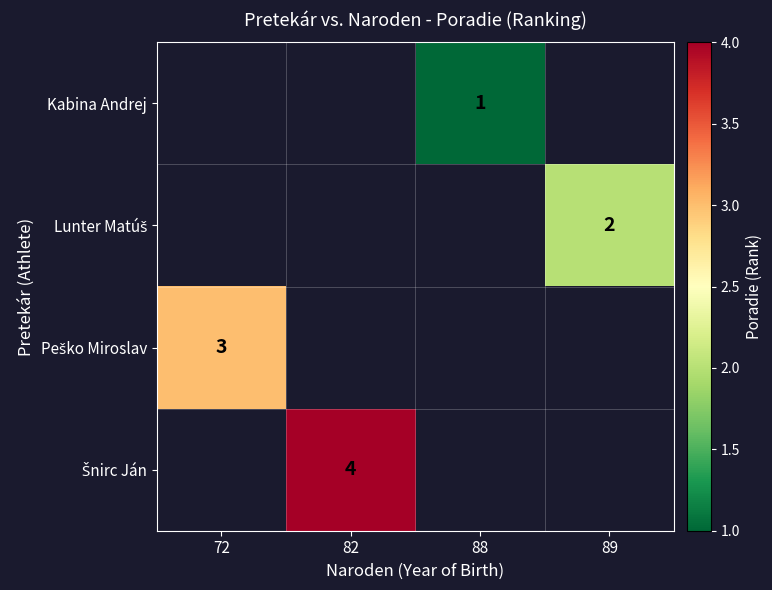

The Kabina Andrej series shows 1 at 88. True or false?

True